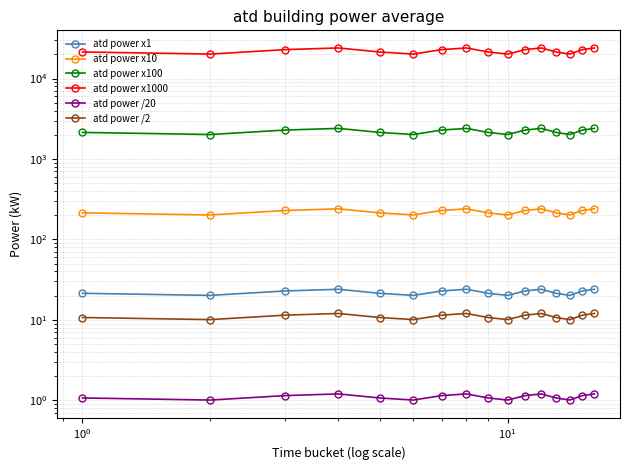

True or false: atd power x1000 and atd power /2 intersect in this chart.

False